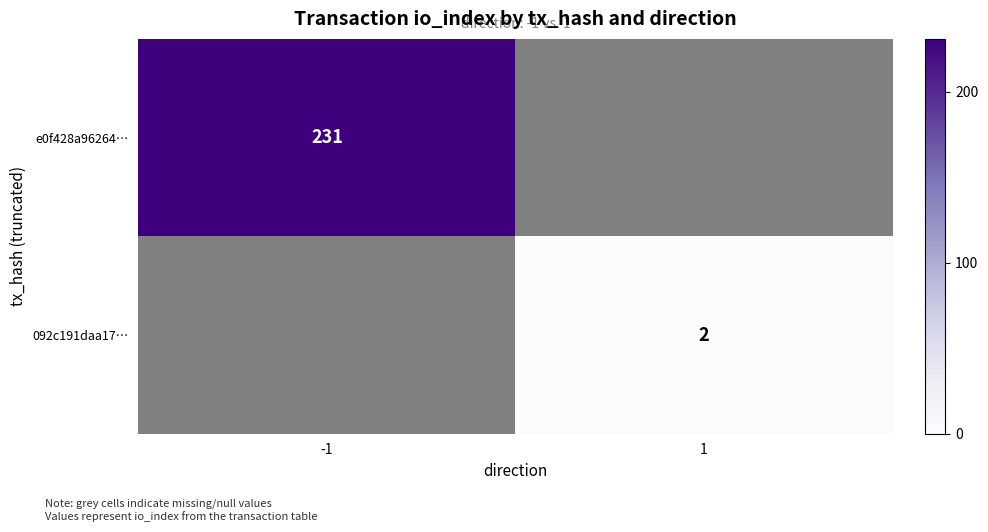

The 092c191daa17… series shows 1 at 1. True or false?

False